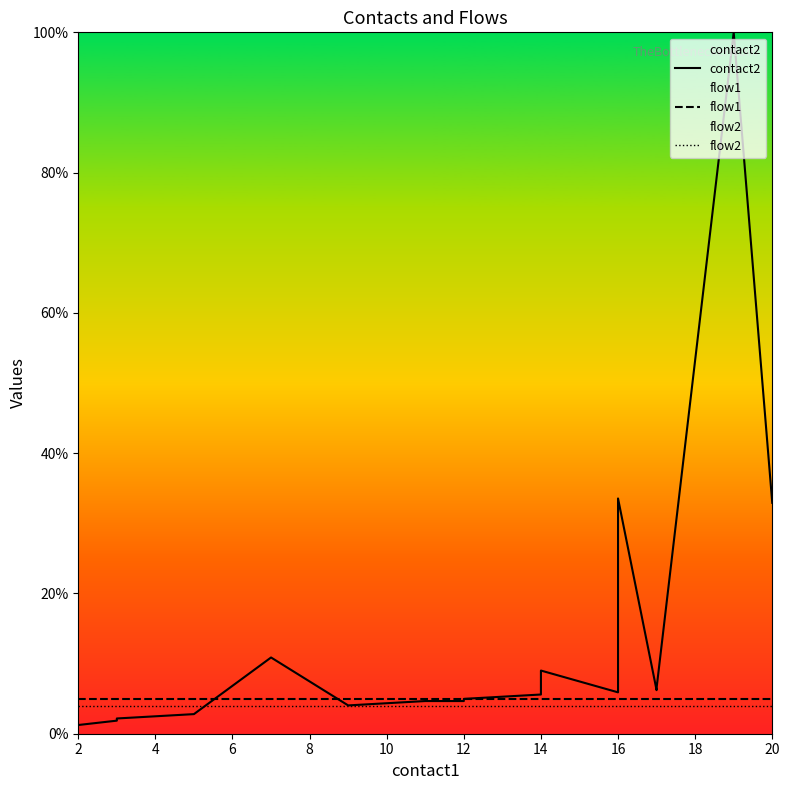

At 14, list the series in order from smallest to largest.

flow2, flow1, contact2